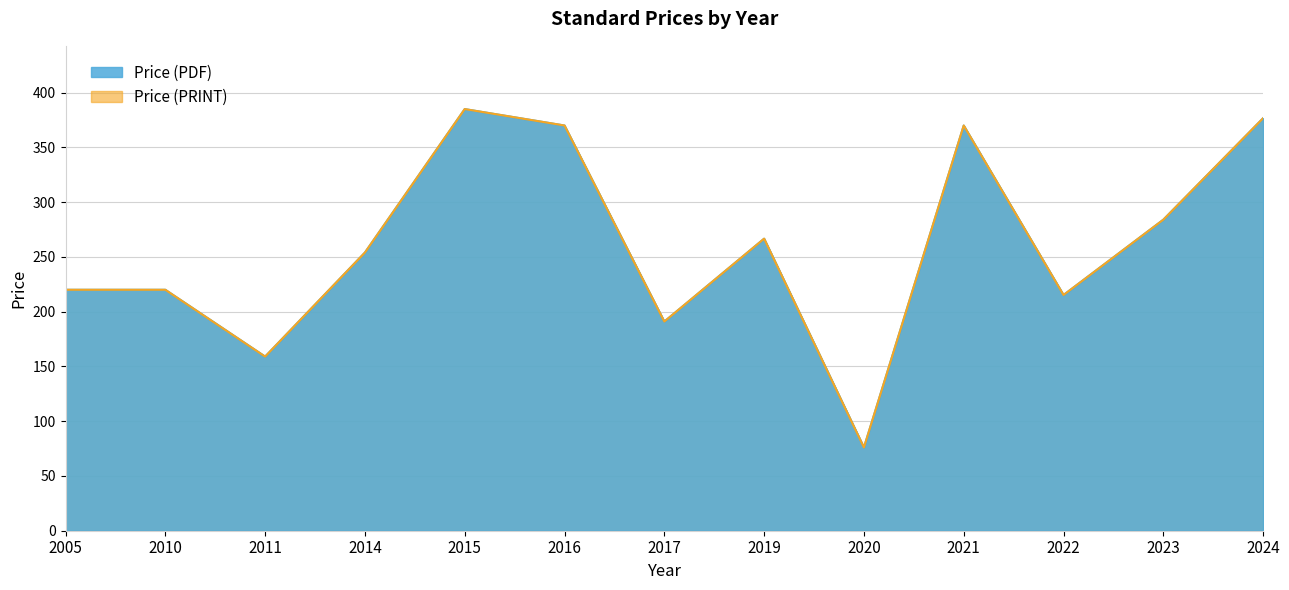

Between 2024 and 2016, which is larger?

2024